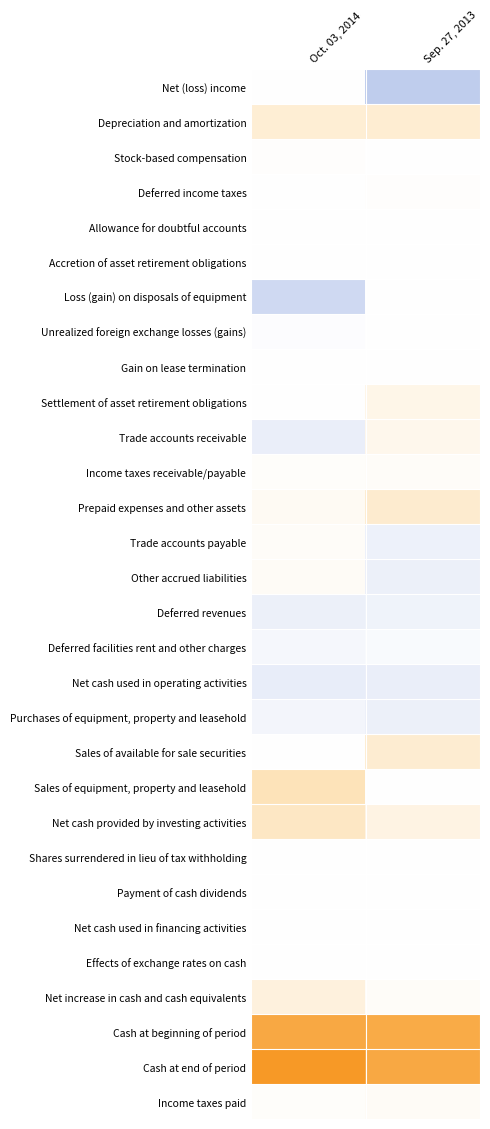

Reading left to right, transcribe all the data shown in this chart.

Net (loss) income: Oct. 03, 2014=1000	Sep. 27, 2013=-8719000
Depreciation and amortization: Oct. 03, 2014=5680000	Sep. 27, 2013=6041000
Stock-based compensation: Oct. 03, 2014=323000	Sep. 27, 2013=69000
Deferred income taxes: Oct. 03, 2014=-145000	Sep. 27, 2013=301000
Allowance for doubtful accounts: Oct. 03, 2014=118000	Sep. 27, 2013=240000
Accretion of asset retirement obligations: Oct. 03, 2014=94000	Sep. 27, 2013=99000
Loss (gain) on disposals of equipment: Oct. 03, 2014=-6322000	Sep. 27, 2013=54000
Unrealized foreign exchange losses (gains): Oct. 03, 2014=-463000	Sep. 27, 2013=93000
Gain on lease termination: Oct. 03, 2014=0	Sep. 27, 2013=-132000
Settlement of asset retirement obligations: Oct. 03, 2014=186000	Sep. 27, 2013=2929000
Trade accounts receivable: Oct. 03, 2014=-2761000	Sep. 27, 2013=2508000
Income taxes receivable/payable: Oct. 03, 2014=681000	Sep. 27, 2013=857000
Prepaid expenses and other assets: Oct. 03, 2014=1577000	Sep. 27, 2013=6416000
Trade accounts payable: Oct. 03, 2014=801000	Sep. 27, 2013=-2197000
Other accrued liabilities: Oct. 03, 2014=1190000	Sep. 27, 2013=-2564000
Deferred revenues: Oct. 03, 2014=-2473000	Sep. 27, 2013=-2070000
Deferred facilities rent and other charges: Oct. 03, 2014=-1253000	Sep. 27, 2013=-802000
Net cash used in operating activities: Oct. 03, 2014=-3138000	Sep. 27, 2013=-2764000
Purchases of equipment, property and leasehold: Oct. 03, 2014=-1593000	Sep. 27, 2013=-2451000
Sales of available for sale securities: Oct. 03, 2014=0	Sep. 27, 2013=6118000
Sales of equipment, property and leasehold: Oct. 03, 2014=9412000	Sep. 27, 2013=15000
Net cash provided by investing activities: Oct. 03, 2014=7819000	Sep. 27, 2013=3682000
Shares surrendered in lieu of tax withholding: Oct. 03, 2014=-2000	Sep. 27, 2013=-20000
Payment of cash dividends: Oct. 03, 2014=0	Sep. 27, 2013=-26000
Net cash used in financing activities: Oct. 03, 2014=-2000	Sep. 27, 2013=-46000
Effects of exchange rates on cash: Oct. 03, 2014=-184000	Sep. 27, 2013=-73000
Net increase in cash and cash equivalents: Oct. 03, 2014=4495000	Sep. 27, 2013=799000
Cash at beginning of period: Oct. 03, 2014=26583000	Sep. 27, 2013=25784000
Cash at end of period: Oct. 03, 2014=31078000	Sep. 27, 2013=26583000
Income taxes paid: Oct. 03, 2014=564000	Sep. 27, 2013=1074000